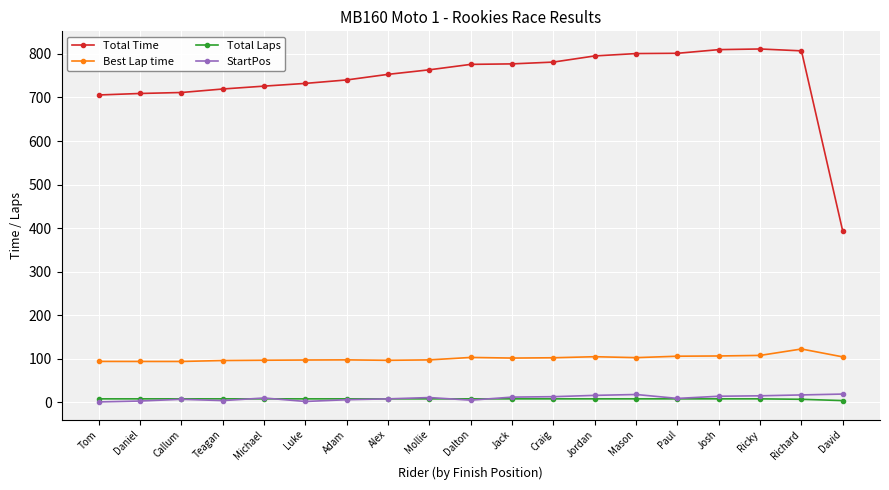

What is the spread (max minus min) of values at Paul?

793.5